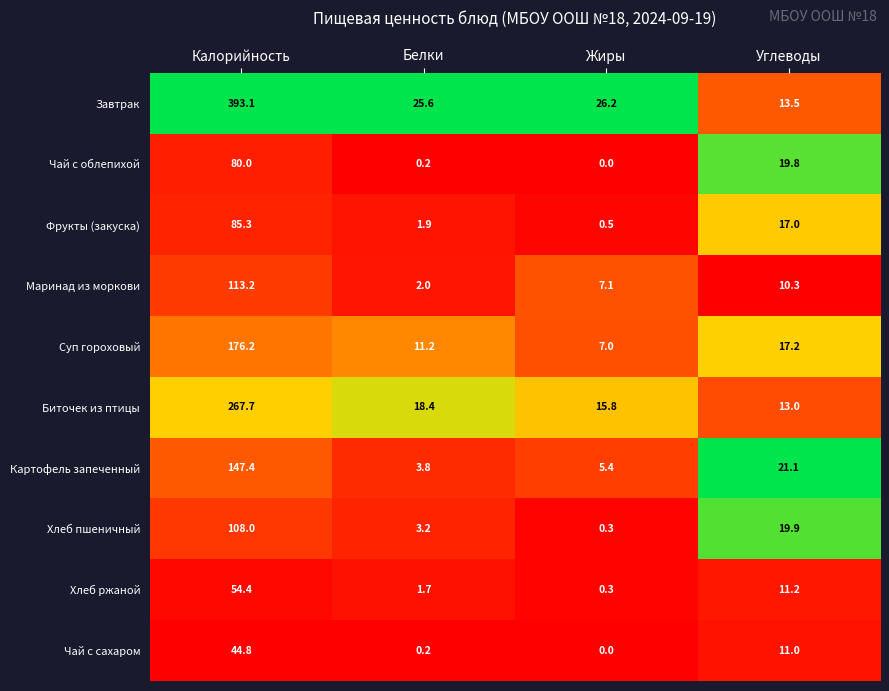

True or false: Биточек из птицы has a value of 27.0 at Белки.

False